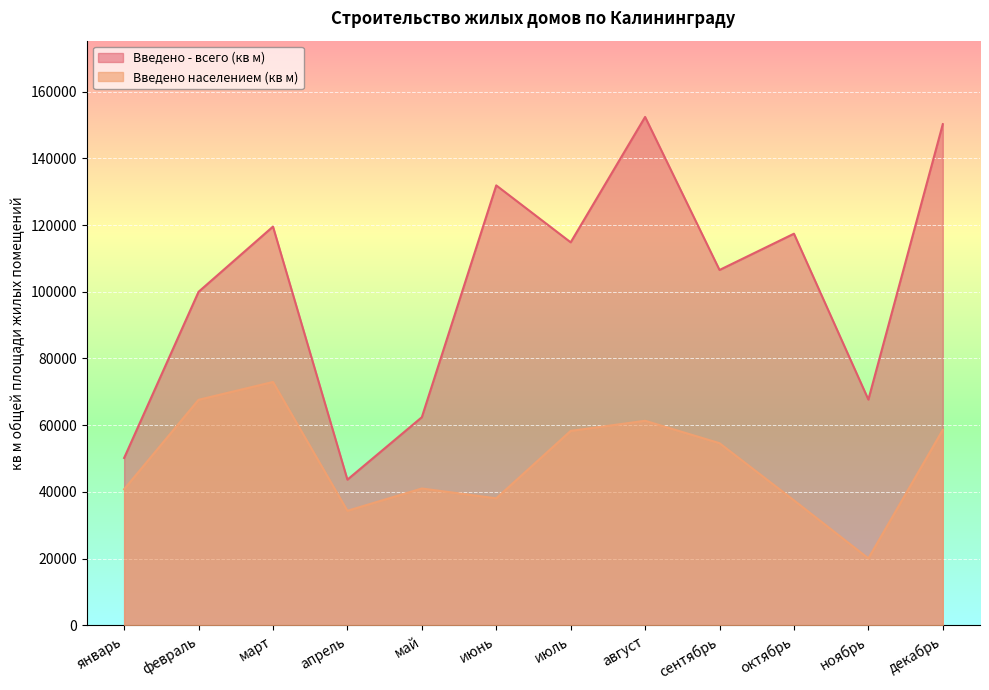

What position from the right is август?

5